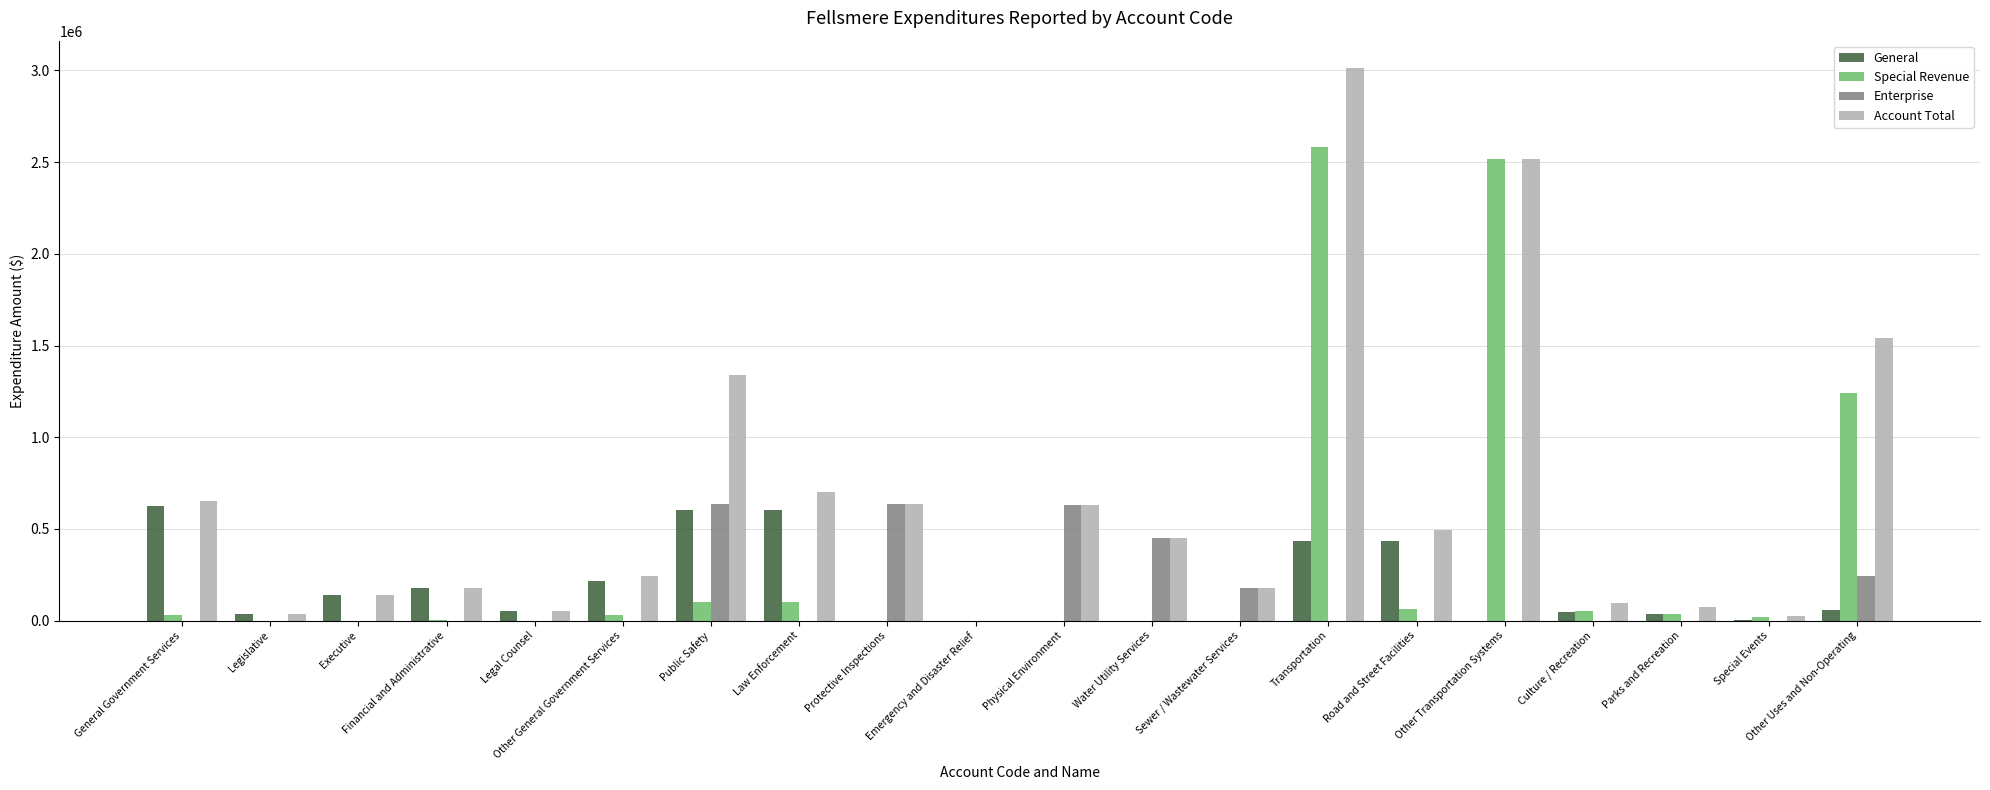

At which label does General first exceed 50854?

General Government Services